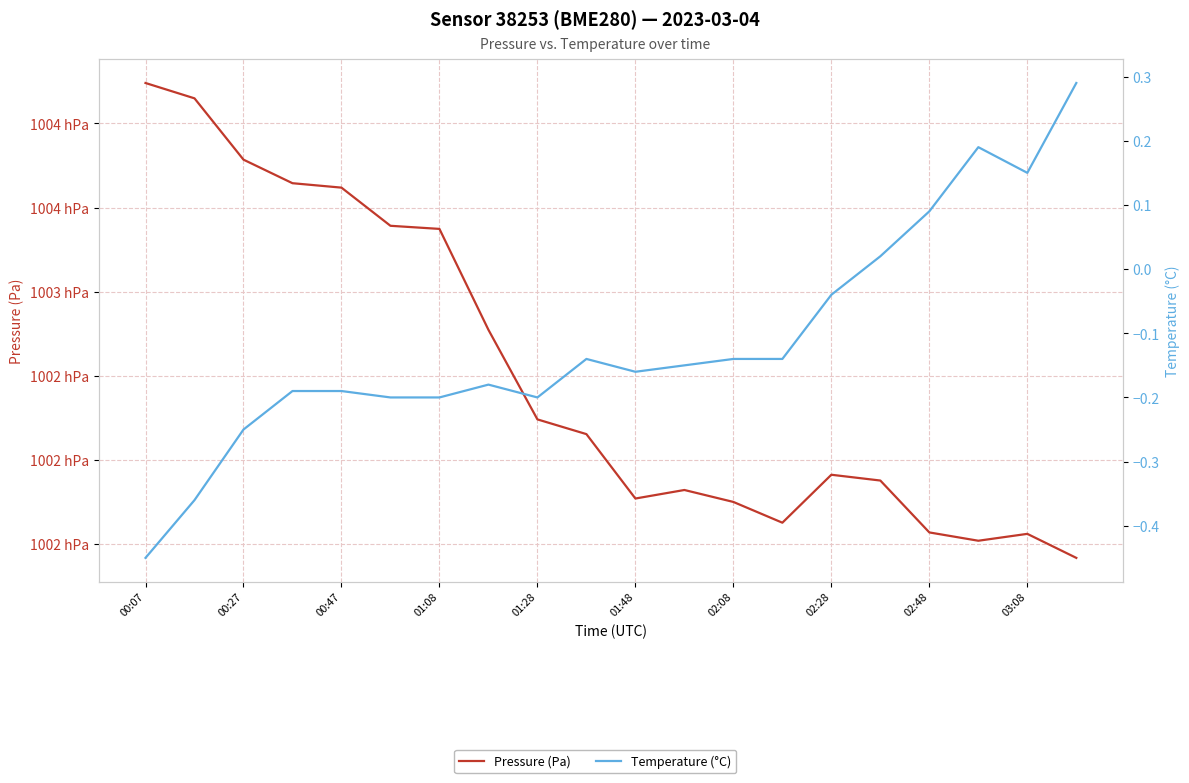

True or false: Pressure (Pa) and Temperature (°C) cross at least once.

False